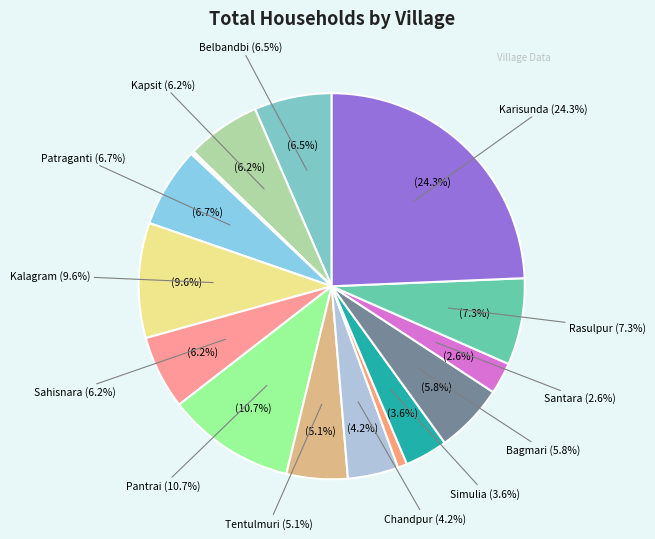

Does Kalagram account for over 50% of the chart?

No